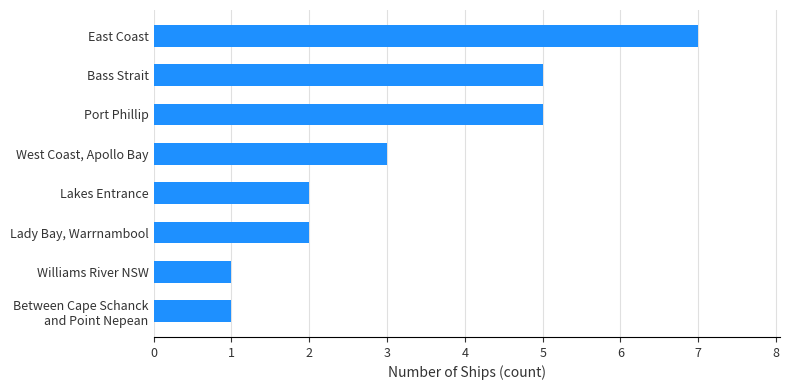

What is the average value?

3